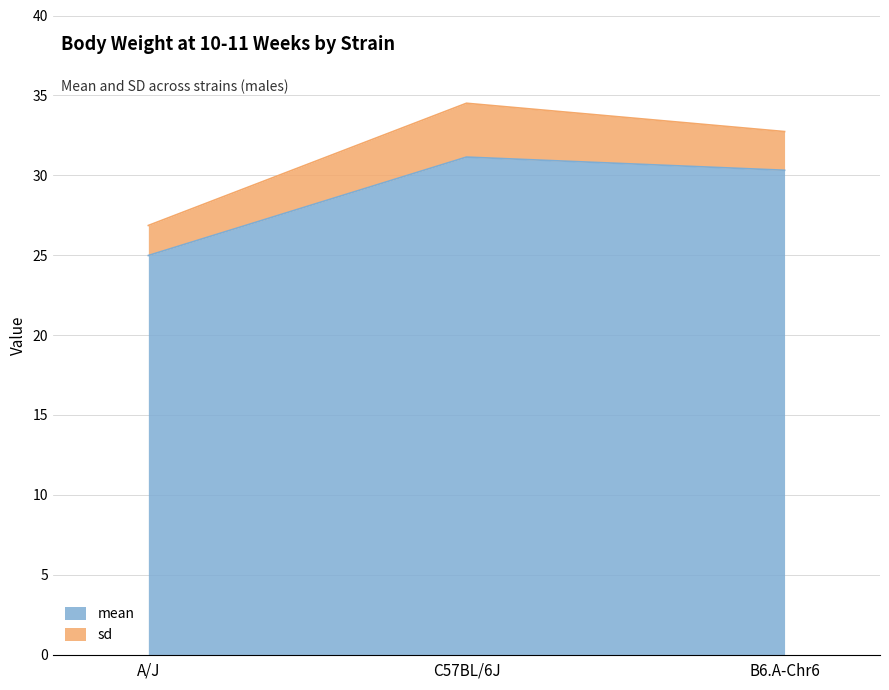

What is the difference between the second highest and minimum values in the mean series?

5.3